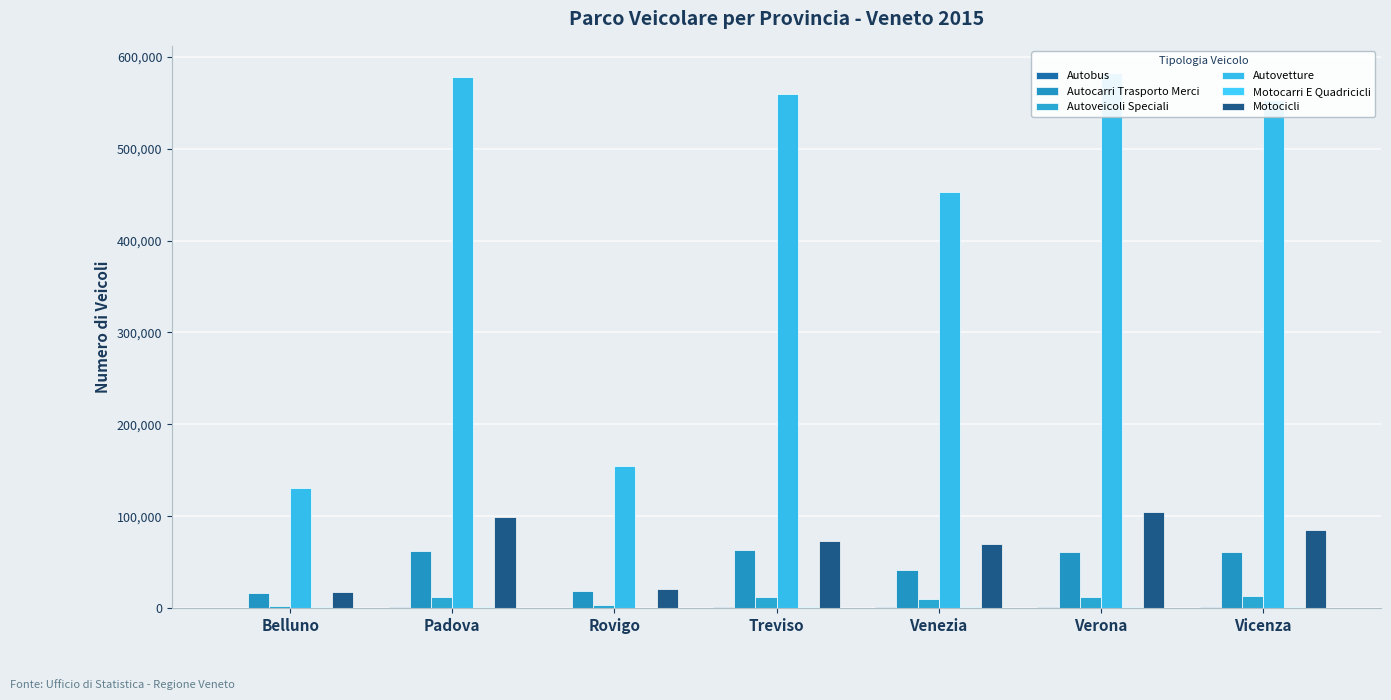

What is the smallest value displayed?

239